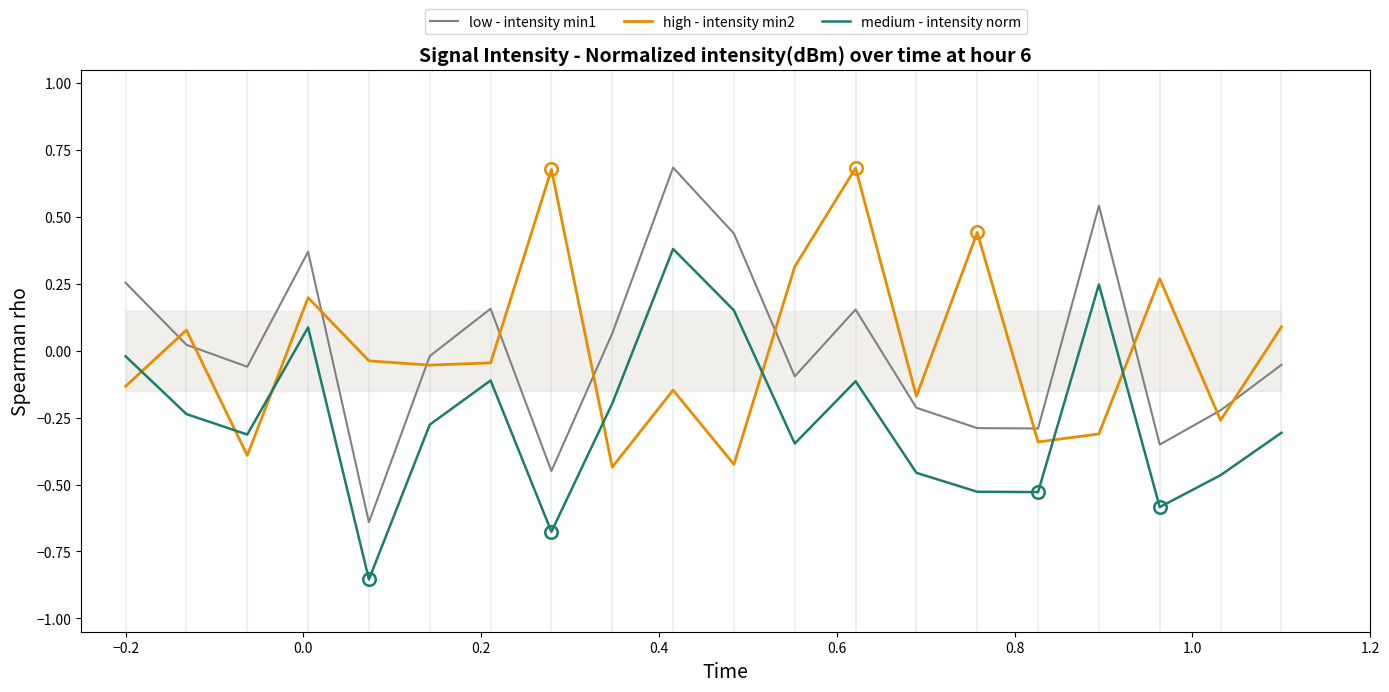

Does the chart have visible grid lines?

No